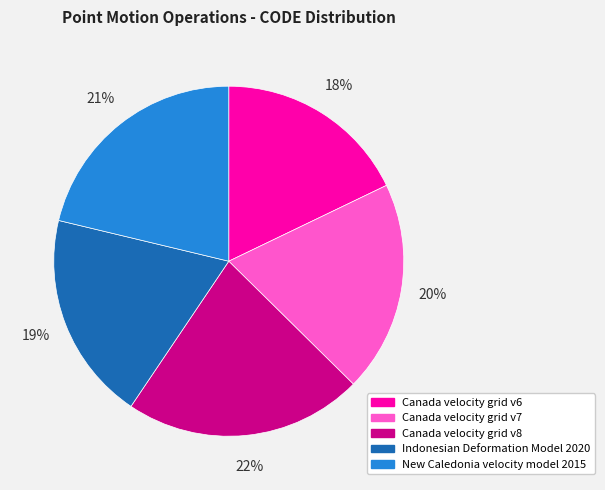

Is there a majority slice in this chart?

No